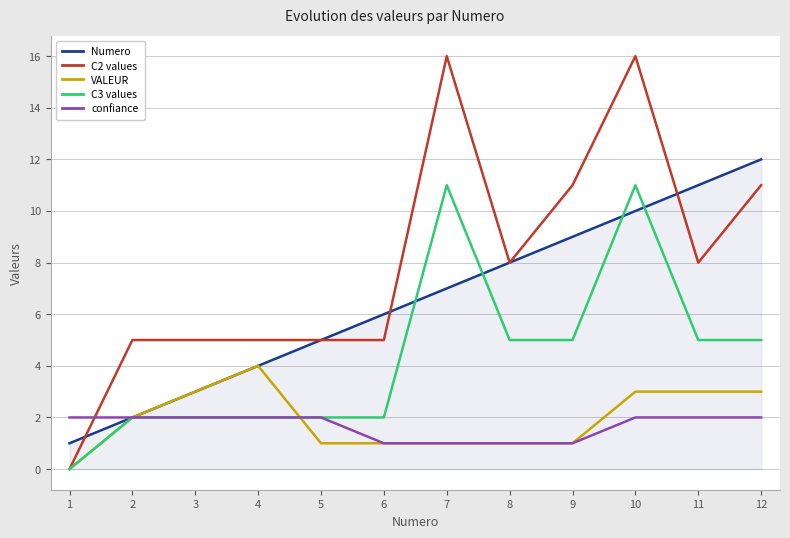

Which series has the largest range (max minus min)?

C2 values